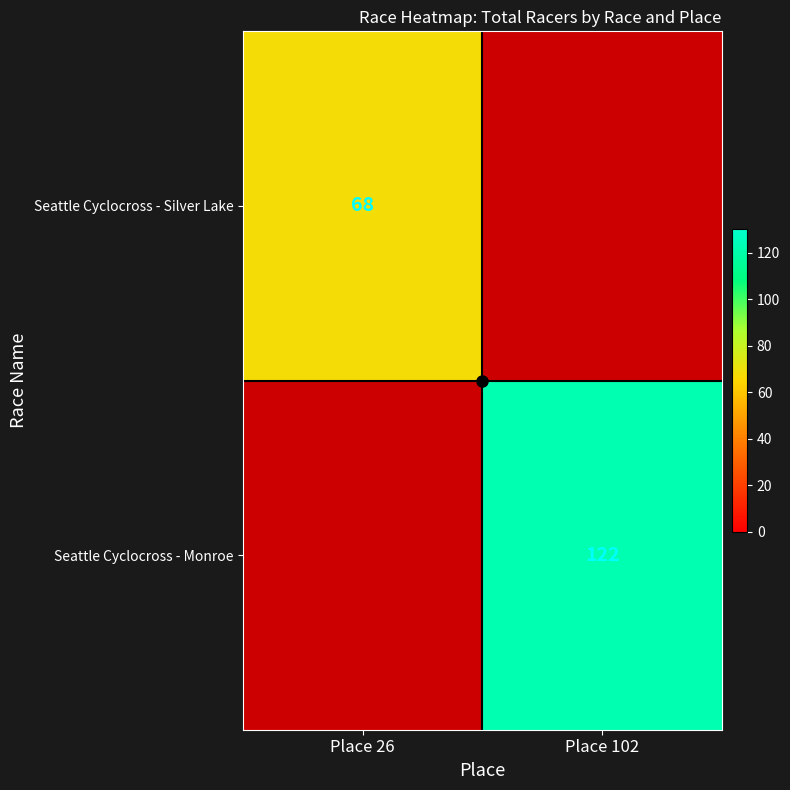

Is the value of Seattle Cyclocross - Silver Lake at Place 26 greater than the value of Seattle Cyclocross - Monroe at Place 102?

No